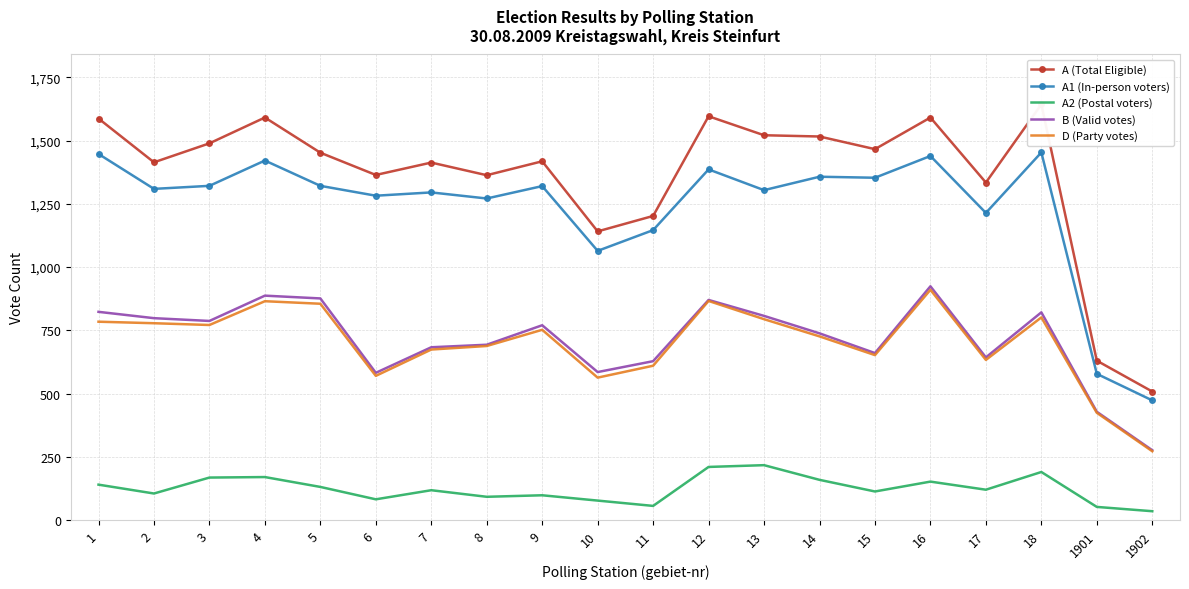

What is the value of the A1 (In-person voters) point at the 17th from the left?

1214